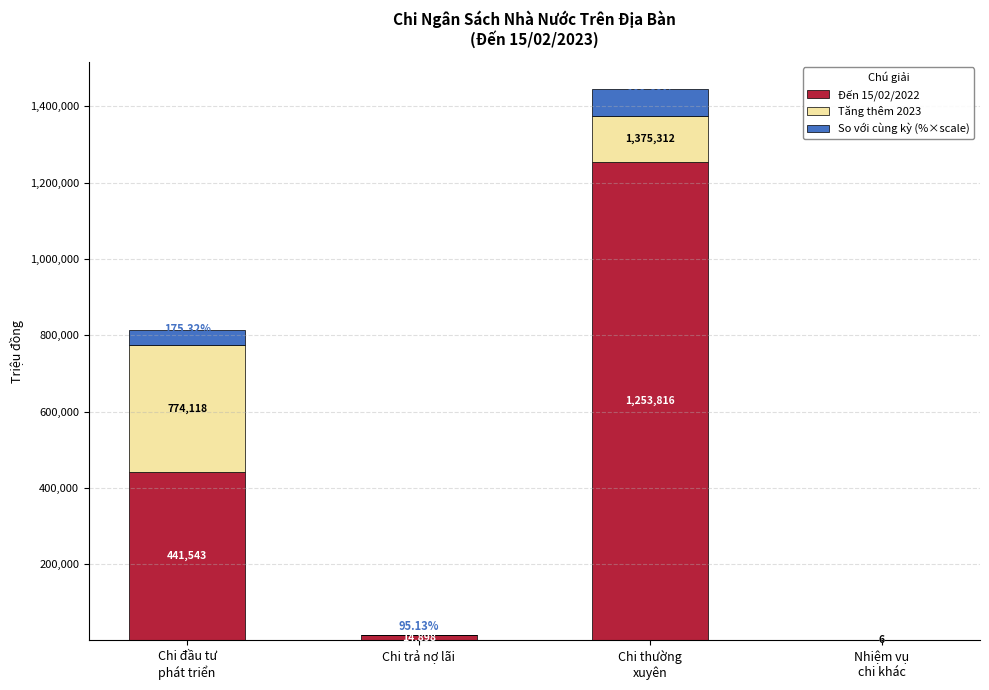

What are all the series names shown in the legend?

Đến 15/02/2022, Tăng thêm 2023, So với cùng kỳ (%×scale)